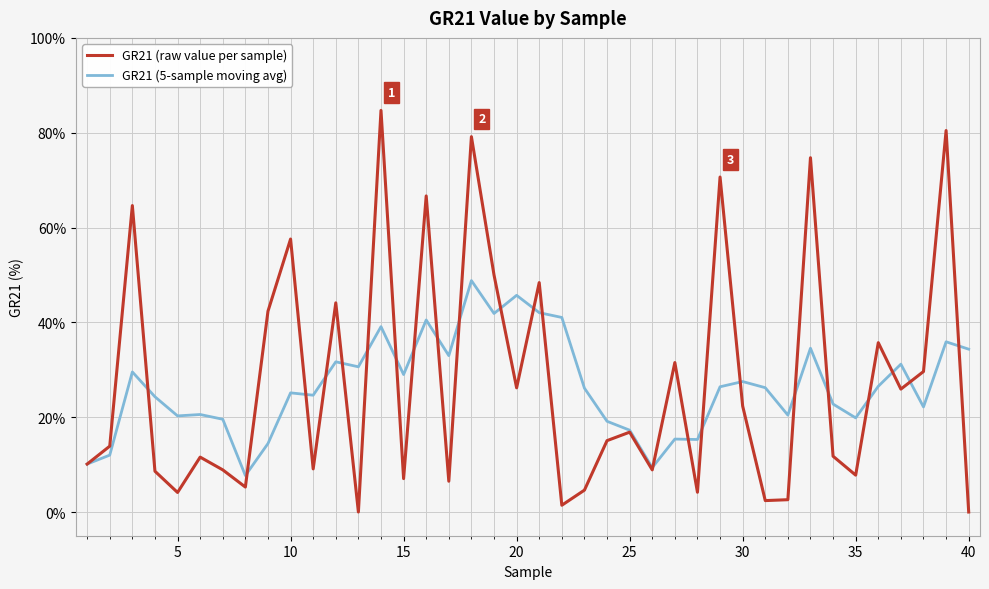

What is the maximum value for GR21 (5-sample moving avg)?

48.8